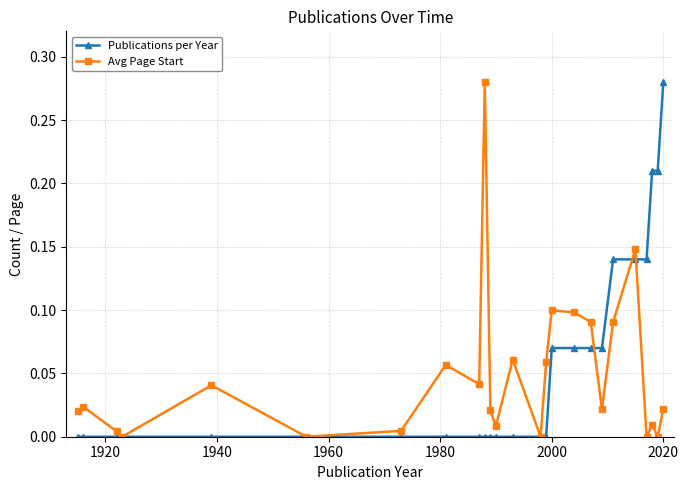

True or false: Avg Page Start has more than 1 interior local peaks.

True